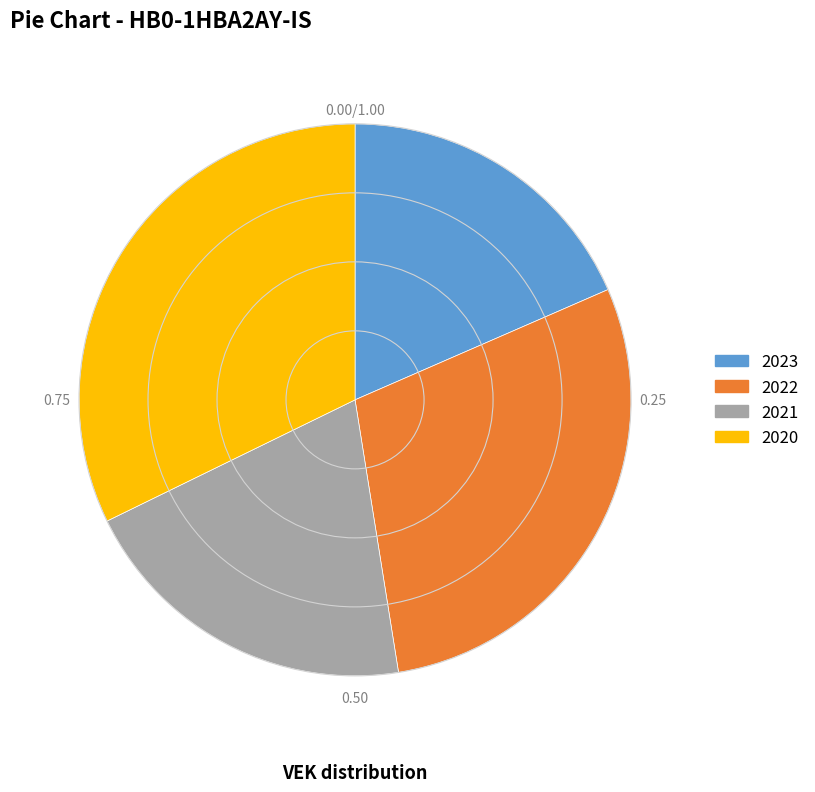

Count the number of slices in the pie.

4